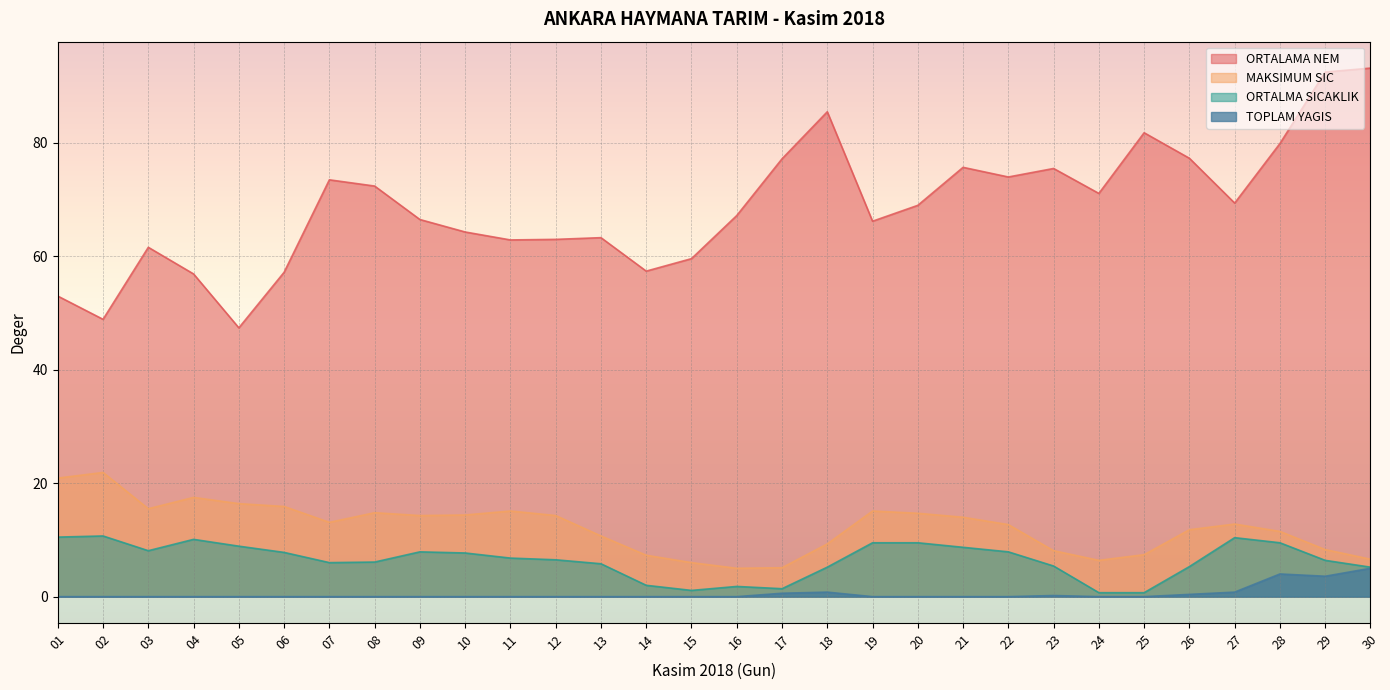

Reading right to left, list all the values displayed in this chart.

ORTALAMA NEM: 30=93.2	29=92.5	28=79.9	27=69.4	26=77.3	25=81.8	24=71.1	23=75.5	22=74.0	21=75.7	20=69.0	19=66.2	18=85.5	17=77.2	16=67.2	15=59.6	14=57.4	13=63.3	12=63.0	11=62.9	10=64.3	09=66.5	08=72.4	07=73.5	06=57.2	05=47.4	04=56.9	03=61.6	02=48.9	01=53.0
MAKSIMUM SIC: 30=6.6	29=8.3	28=11.5	27=12.8	26=11.8	25=7.4	24=6.4	23=8.1	22=12.7	21=14.0	20=14.7	19=15.1	18=9.3	17=5.1	16=5.0	15=6.0	14=7.3	13=10.7	12=14.3	11=15.1	10=14.4	09=14.3	08=14.8	07=13.1	06=15.9	05=16.4	04=17.5	03=15.5	02=21.9	01=20.9
ORTALMA SICAKLIK: 30=5.2	29=6.4	28=9.5	27=10.4	26=5.3	25=0.7	24=0.7	23=5.4	22=7.9	21=8.7	20=9.5	19=9.5	18=5.2	17=1.4	16=1.8	15=1.1	14=2.0	13=5.8	12=6.5	11=6.8	10=7.7	09=7.9	08=6.1	07=6.0	06=7.8	05=8.9	04=10.1	03=8.1	02=10.7	01=10.5
TOPLAM YAGIS: 30=5.0	29=3.6	28=4.0	27=0.8	26=0.4	25=0.0	24=0.0	23=0.2	22=0.0	21=0.0	20=0.0	19=0.0	18=0.8	17=0.6	16=0.0	15=0.0	14=0.0	13=0.0	12=0.0	11=0.0	10=0.0	09=0.0	08=0.0	07=0.0	06=0.0	05=0.0	04=0.0	03=0.0	02=0.0	01=0.0